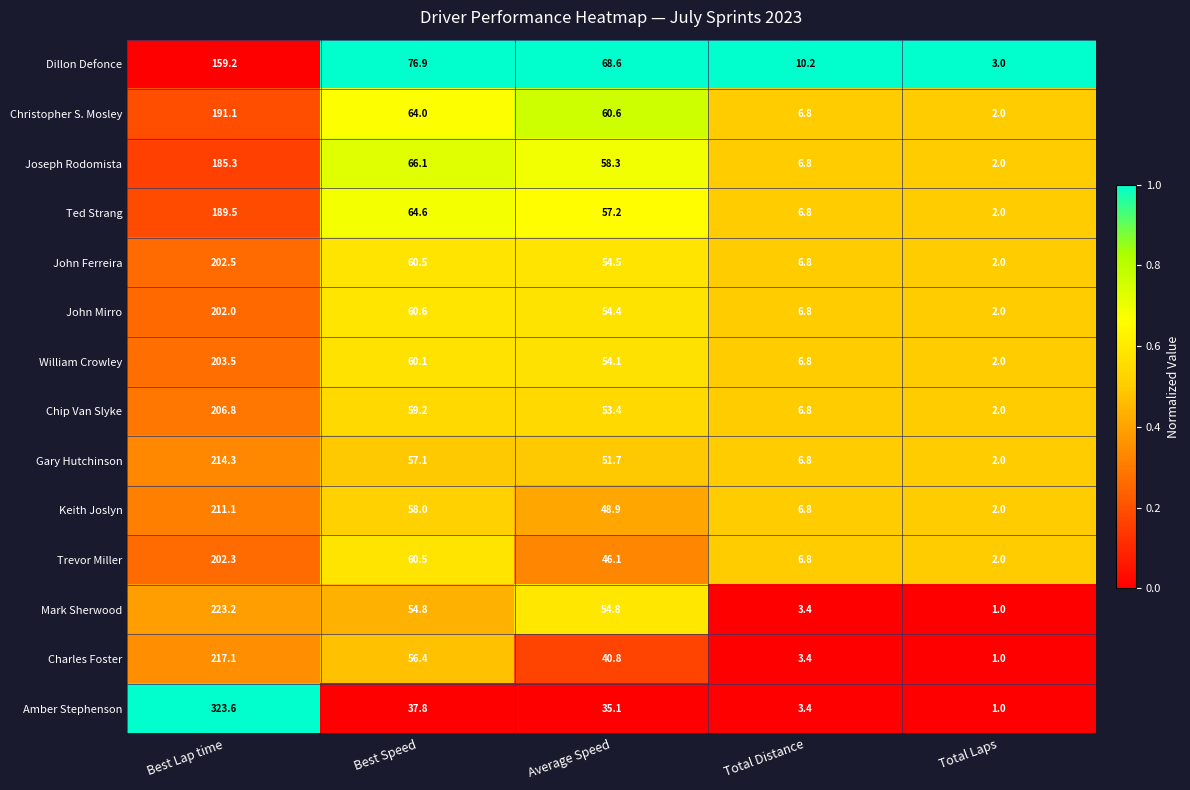

Is it true that William Crowley equals 2.9 at Total Distance?

False